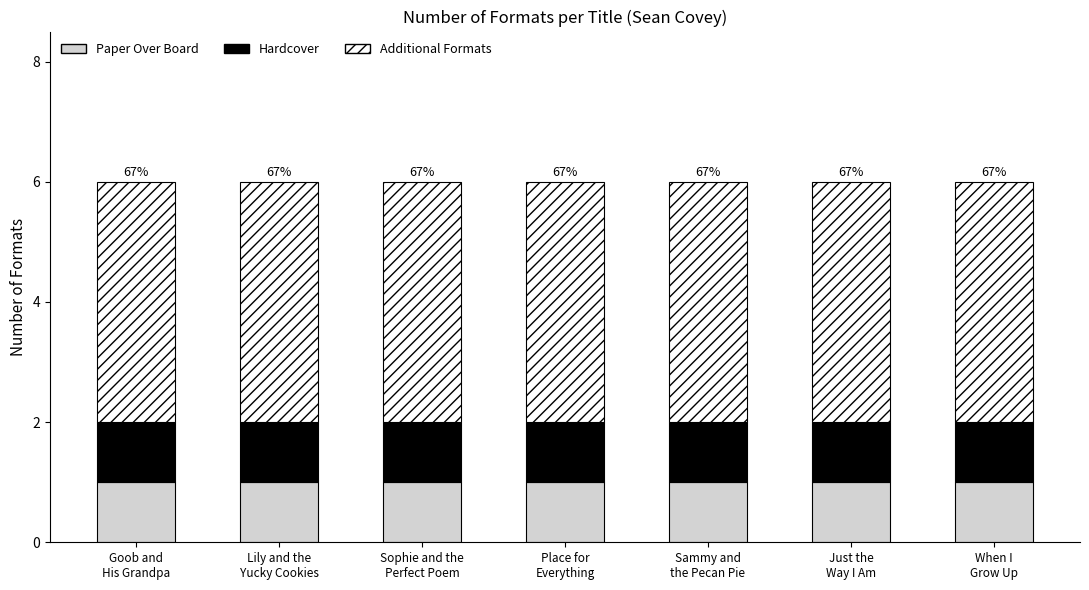

What is the total value across all series at Just the
Way I Am?

6